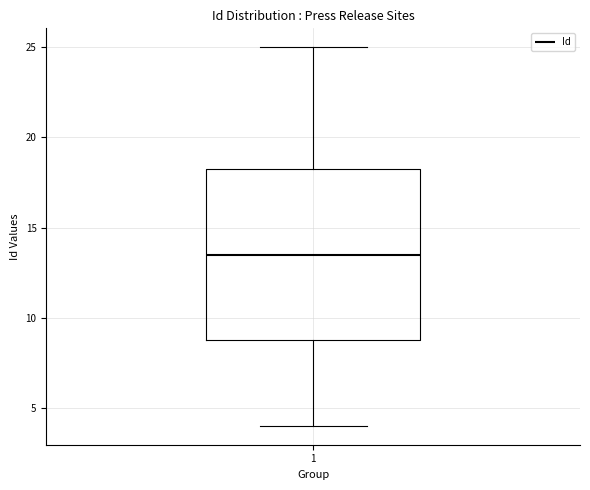

Where is the upper edge of the box at x = 1 on the y-axis? The values are not printed on the chart, so give them approximately, as read against the axis.

18.5